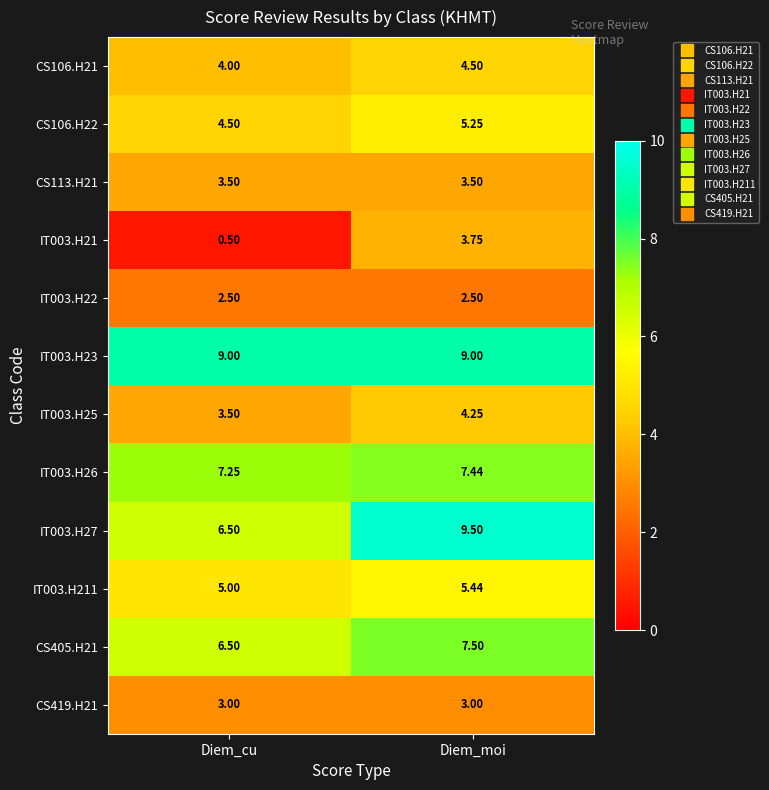

At which label does IT003.H21 reach its minimum?

Diem_cu